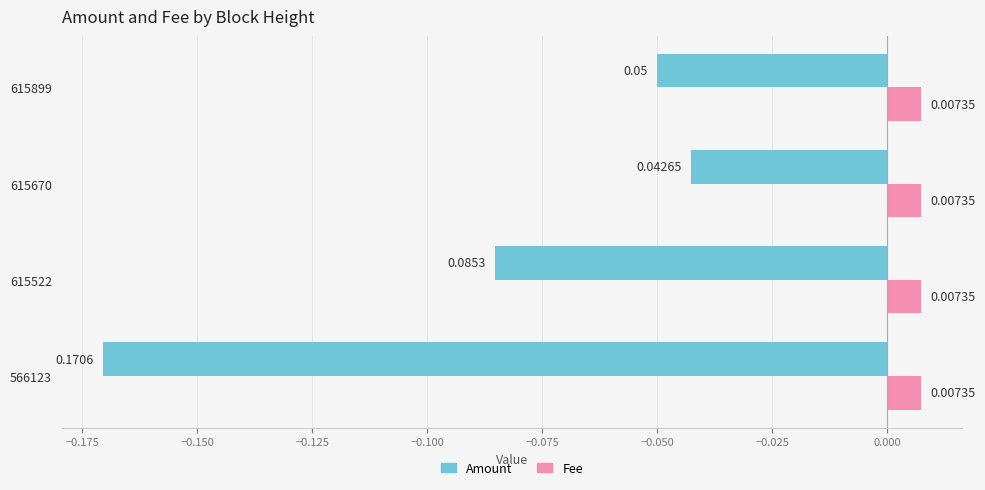

Which series has the largest range (max minus min)?

Amount